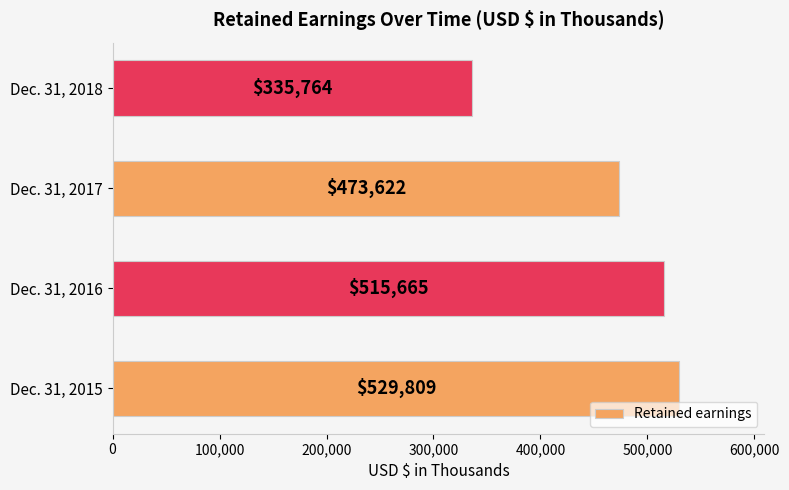

True or false: the data shows 764047 at Dec. 31, 2016.

False